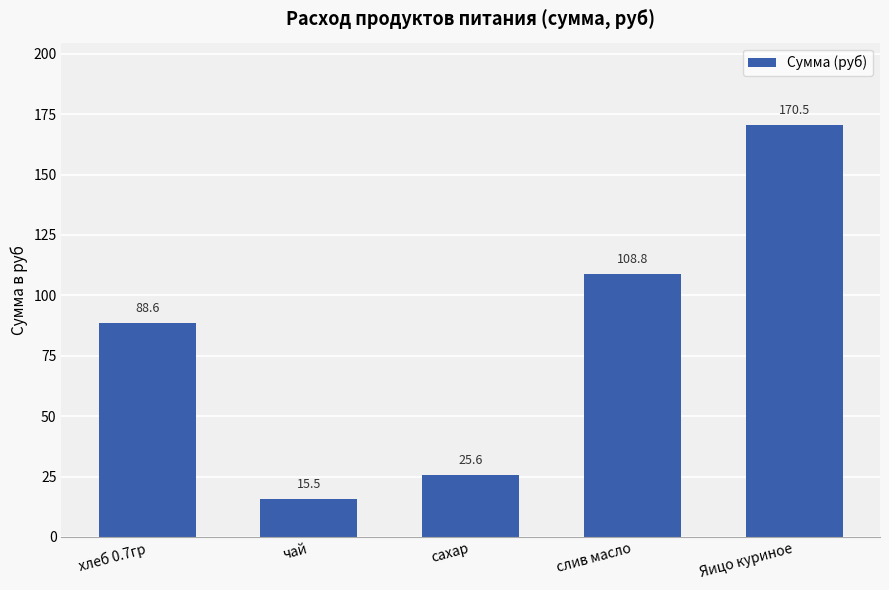

Between сахар and слив масло, which is larger?

слив масло